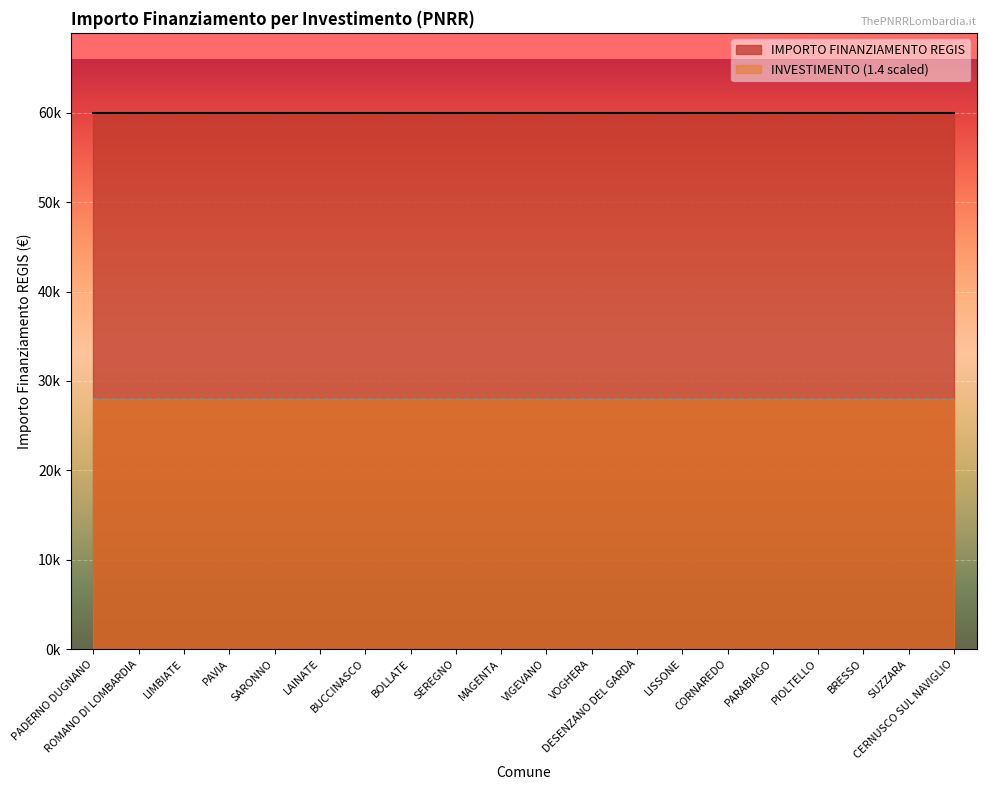

How many series are shown in this chart?

2